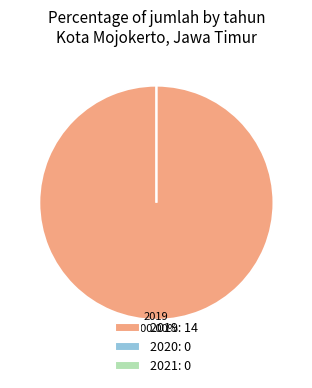

Is it true that 2019 is 86% of the pie?

False